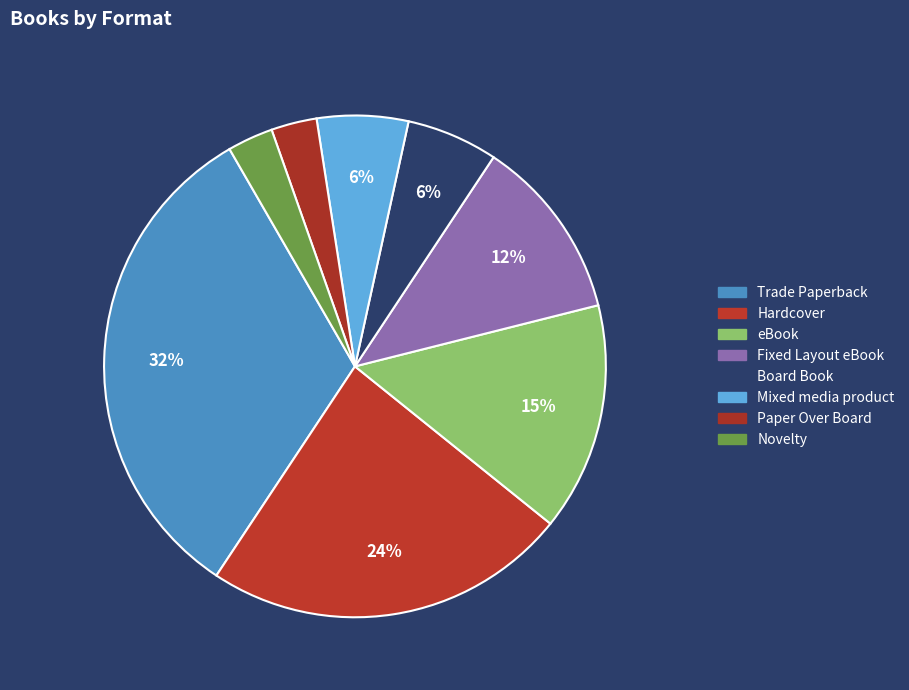

How many segments does this pie chart have?

8